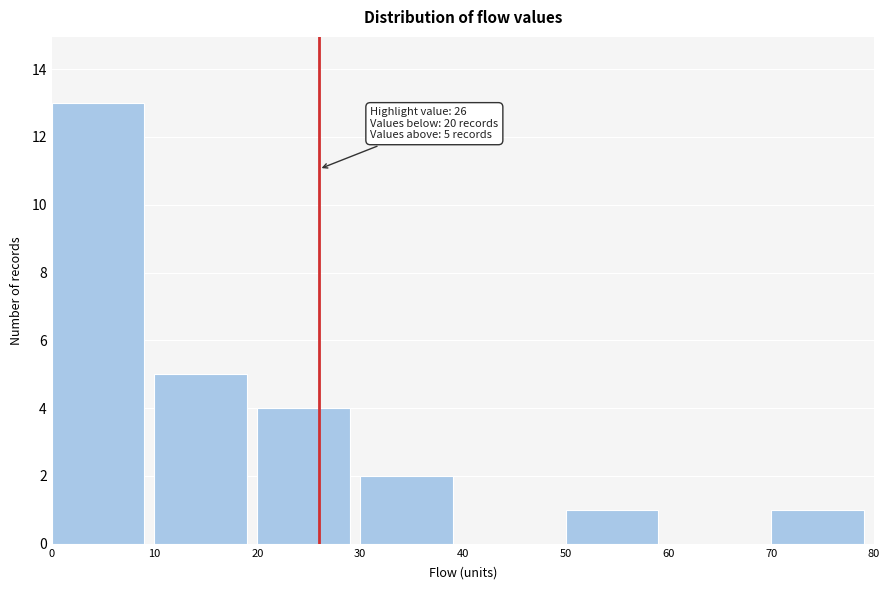

Which range on the x-axis has the tallest bar?

0 to 10